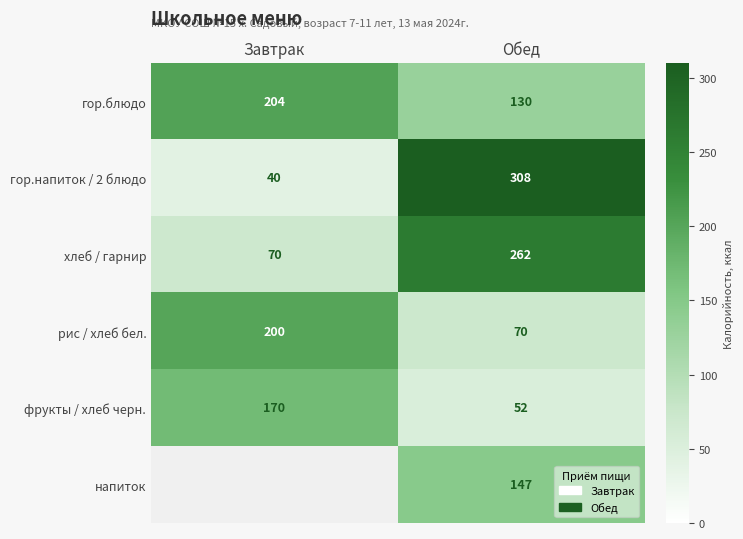

At which category is the sum across all series the highest?

Обед